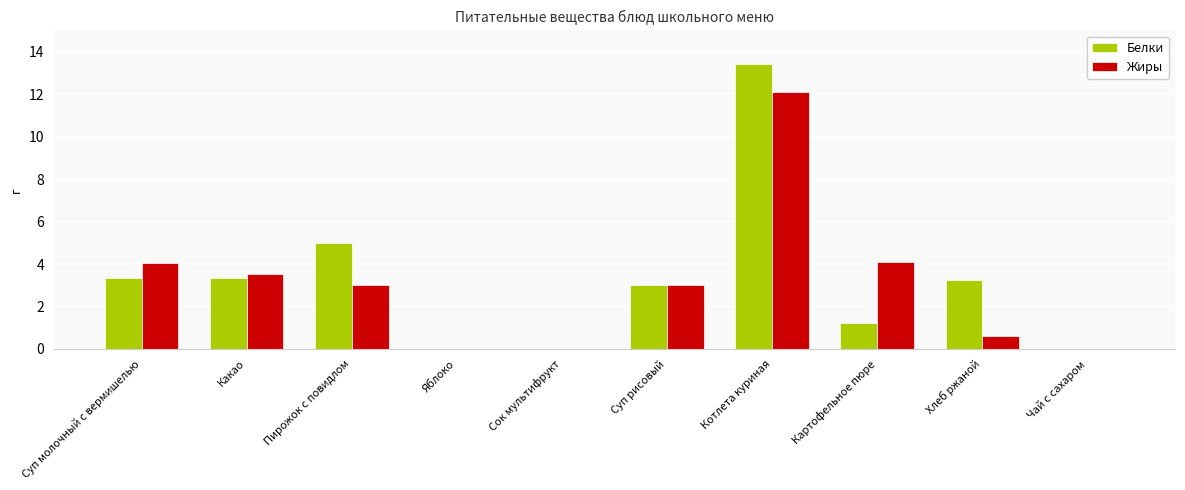

The Белки series shows -4.7 at Чай с сахаром. True or false?

False